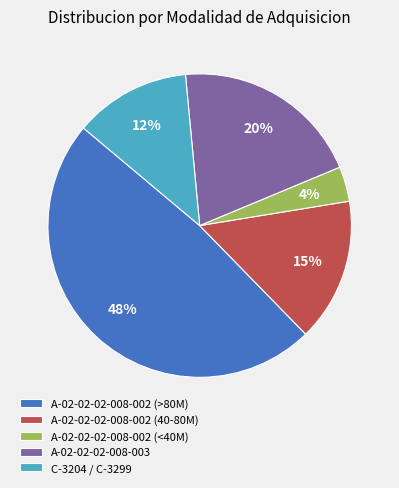

Approximately how many times larger is the value at A-02-02-02-008-002 (40-80M) compared to C-3204 / C-3299?

1.2